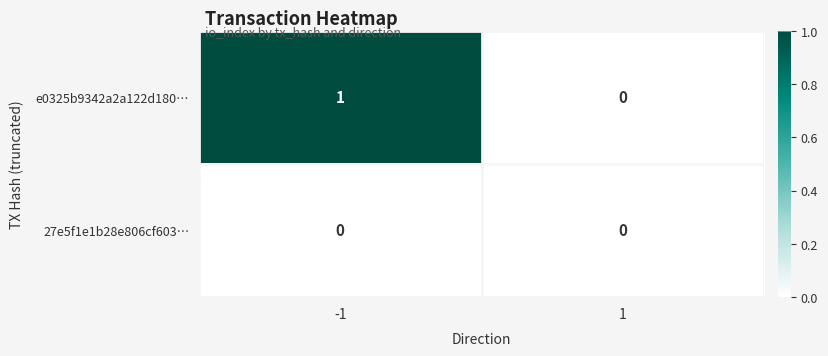

At -1, list the series in order from largest to smallest.

e0325b9342a2a122d180…, 27e5f1e1b28e806cf603…